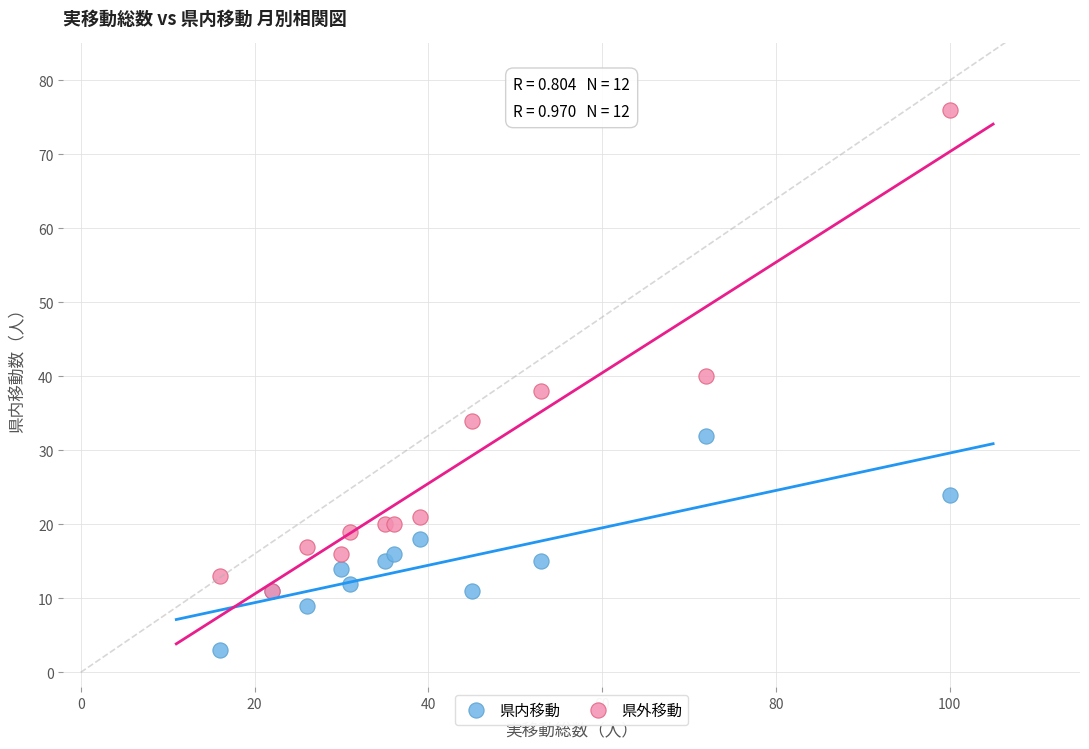

Which series reaches the minimum Y coordinate?

県内移動